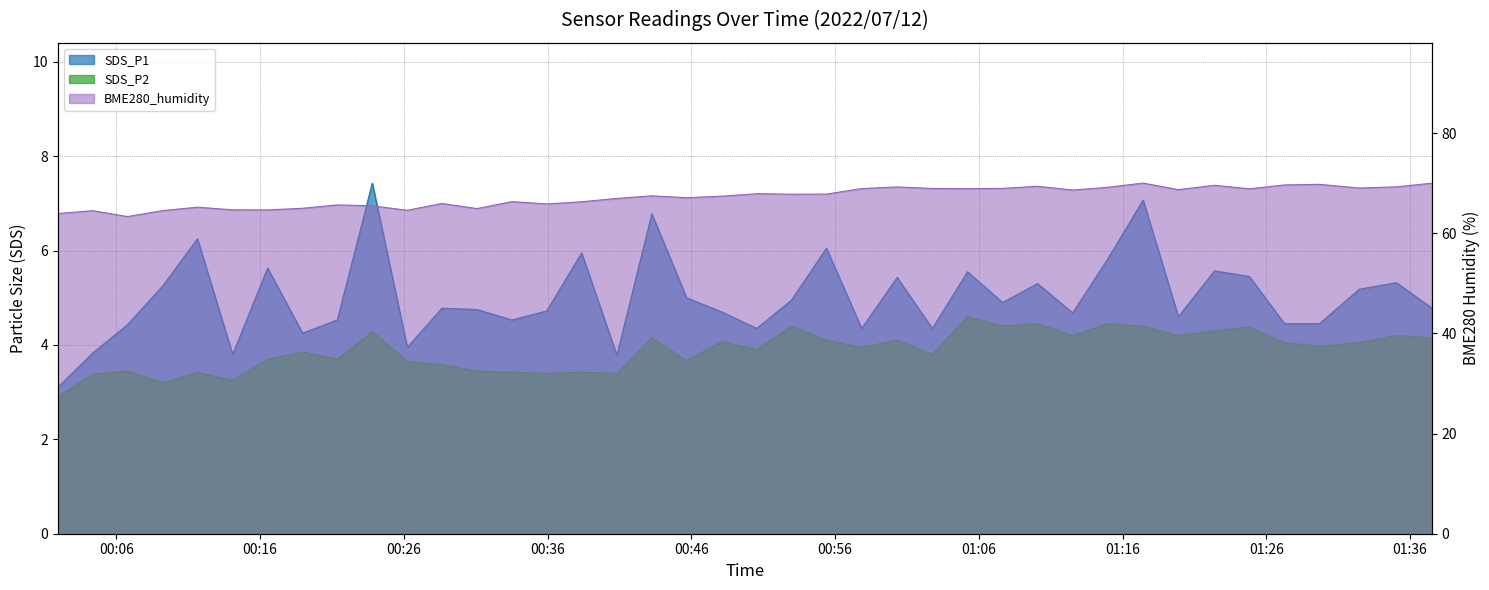

What is the highest value of the BME280_humidity series?

70.0